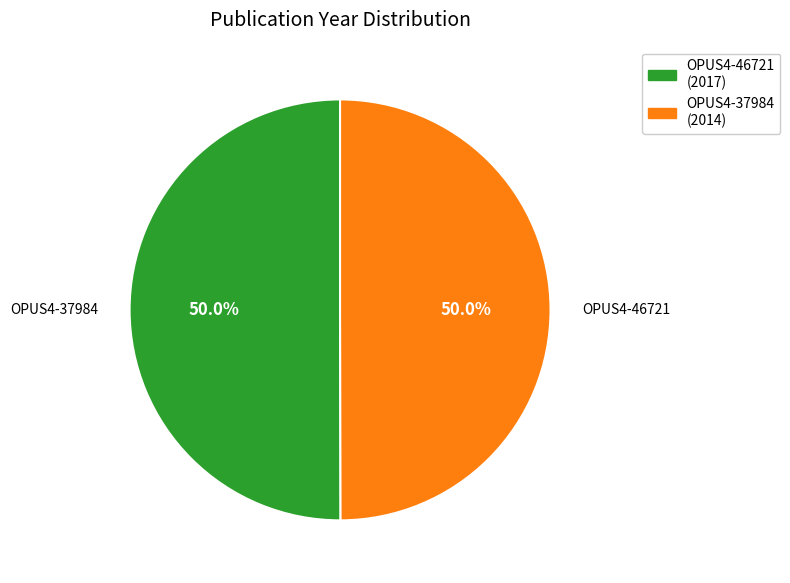

To the nearest percent, what portion does OPUS4-46721 represent?

50%